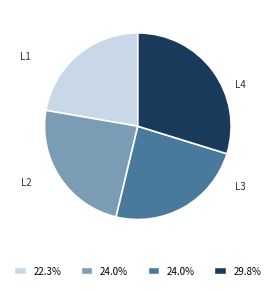

Does any single category account for the majority?

No